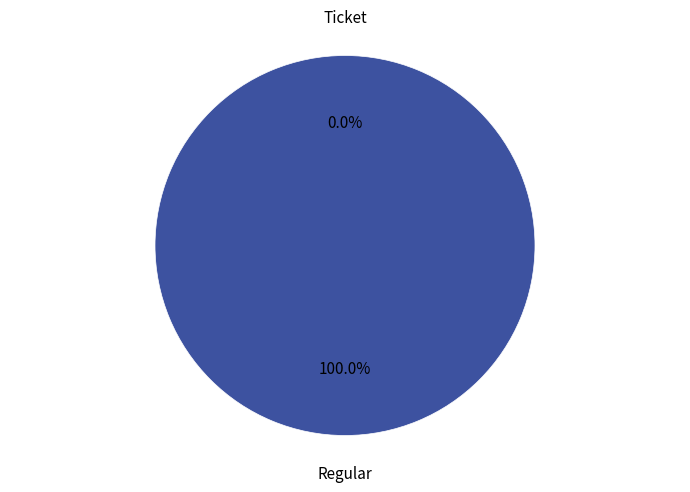

What percentage do Regular and Ticket together represent?

100.0%